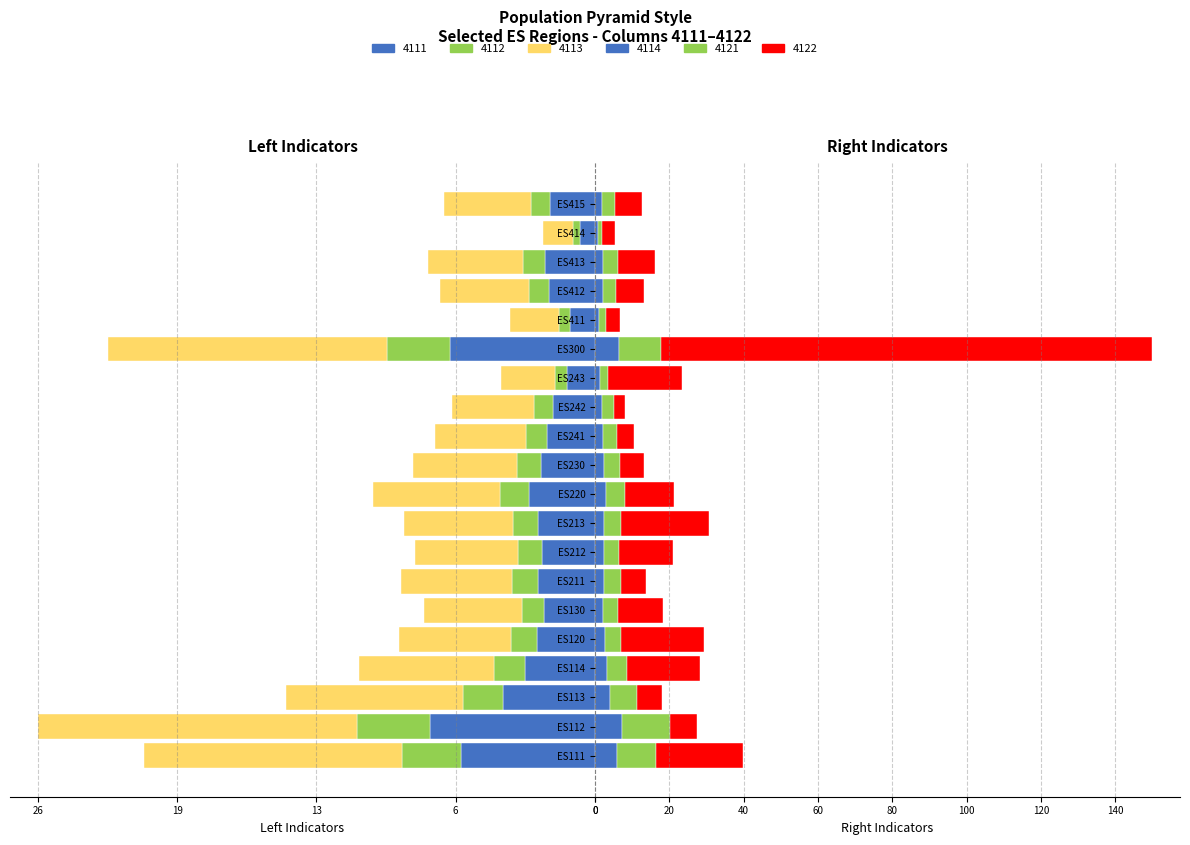

What are all the series names shown in the legend?

4111, 4112, 4113, 4114, 4121, 4122